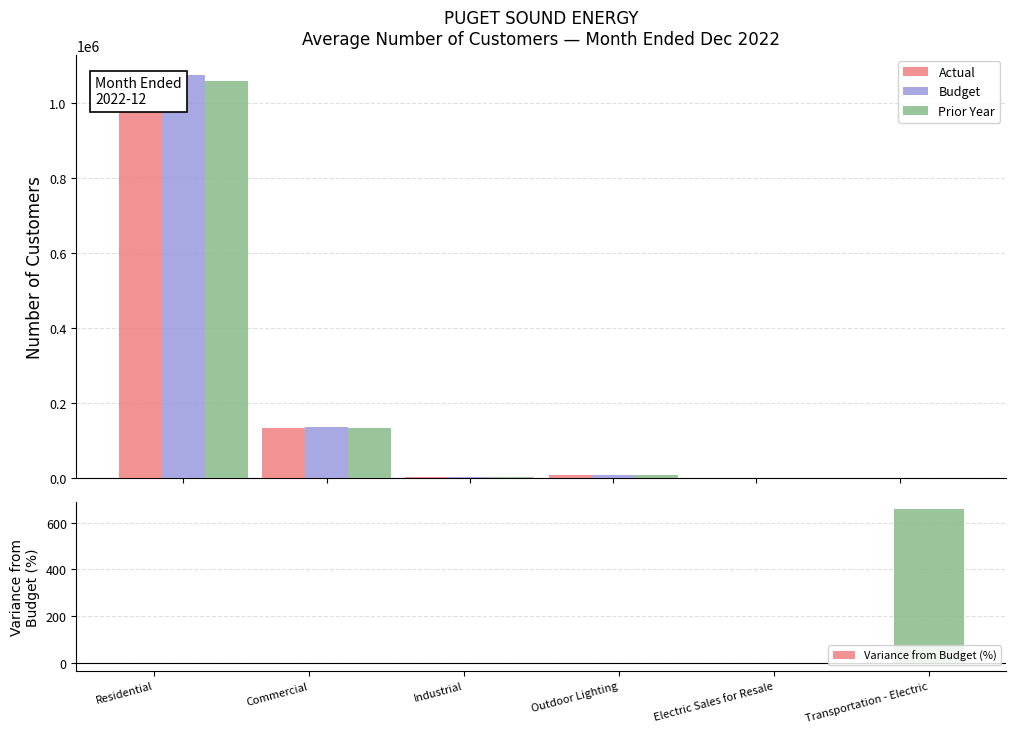

What is the difference between the highest and lowest values at Commercial?

2184